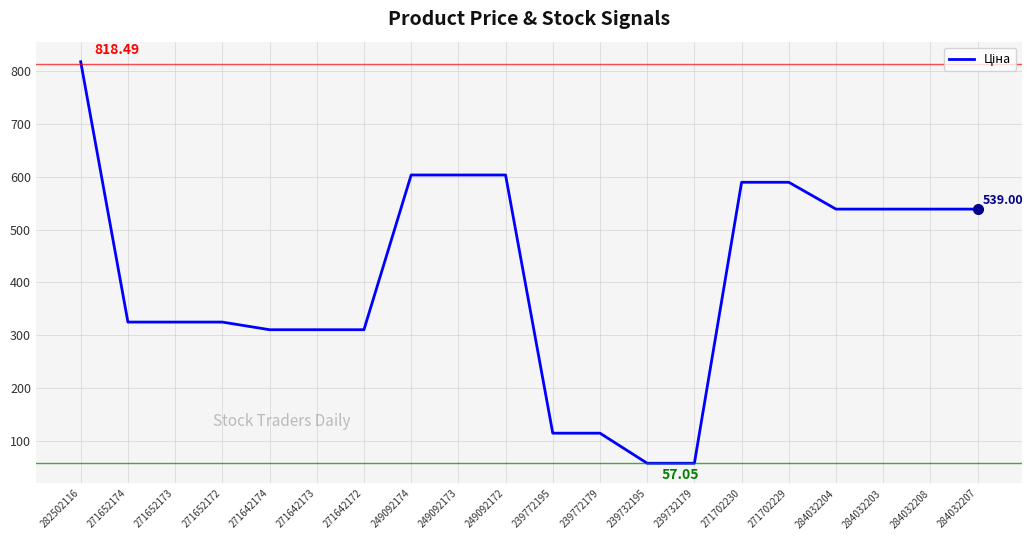

Between 282502116 and 284032208, which is larger?

282502116